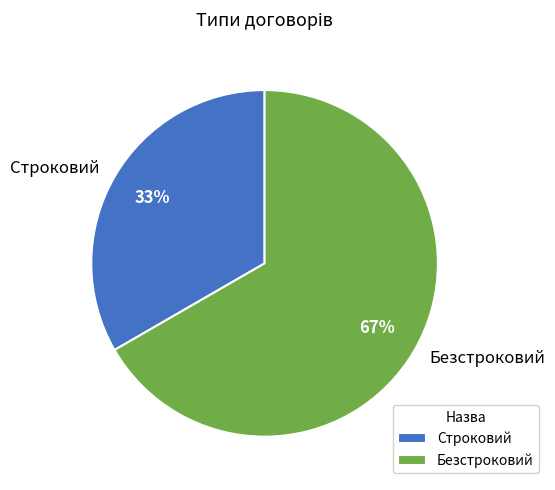

To the nearest percent, what portion does Строковий represent?

33%